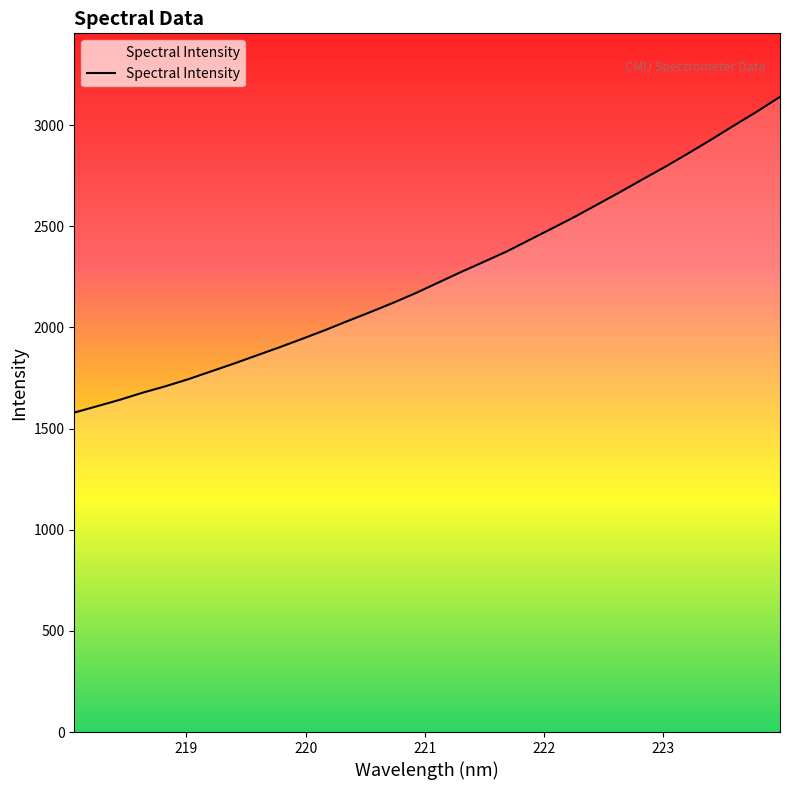

What is the difference between the maximum and minimum values?

1560.8